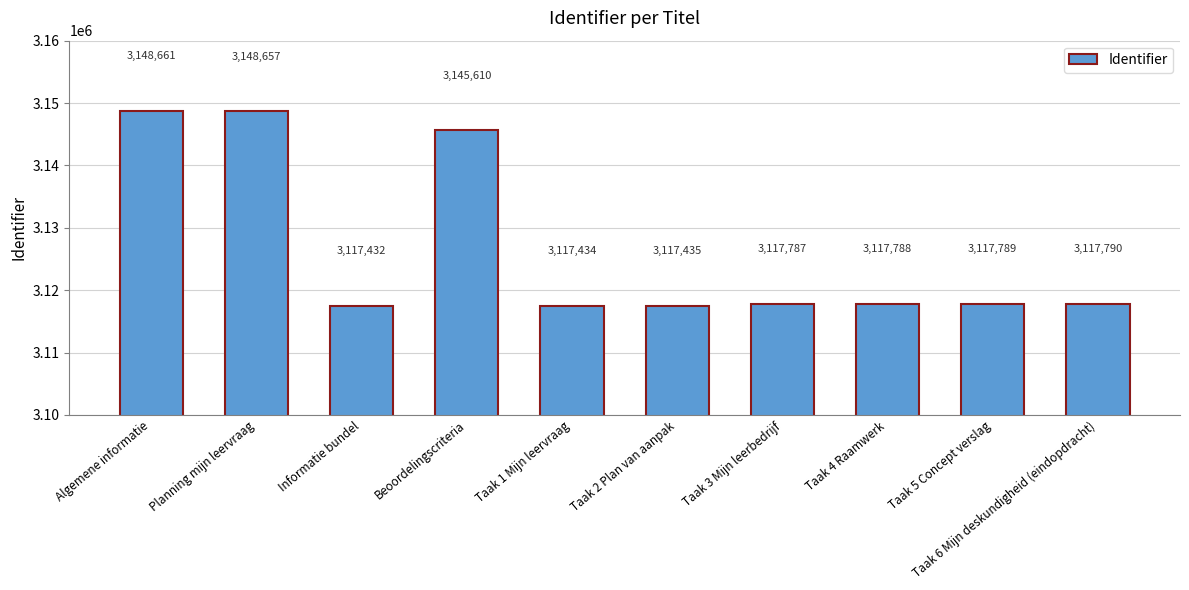

Which label corresponds to the smallest value in the chart?

Informatie bundel